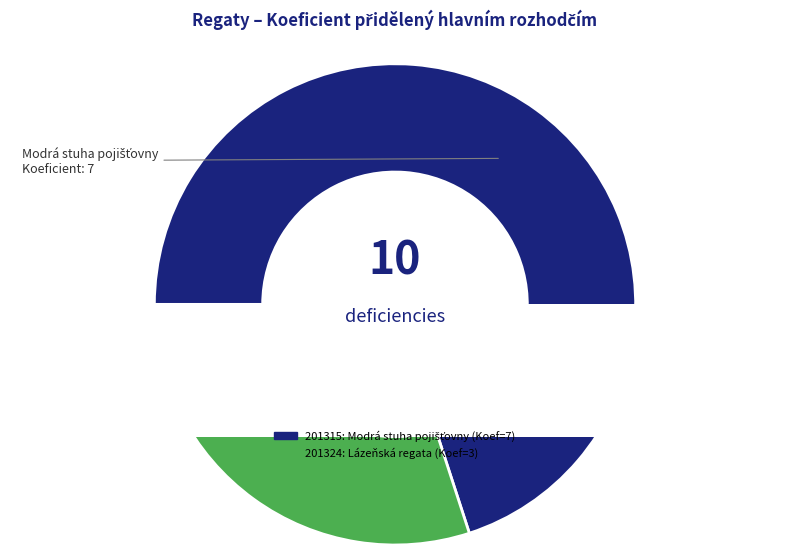

What is the total percentage of 201315 and 201324?

100.0%